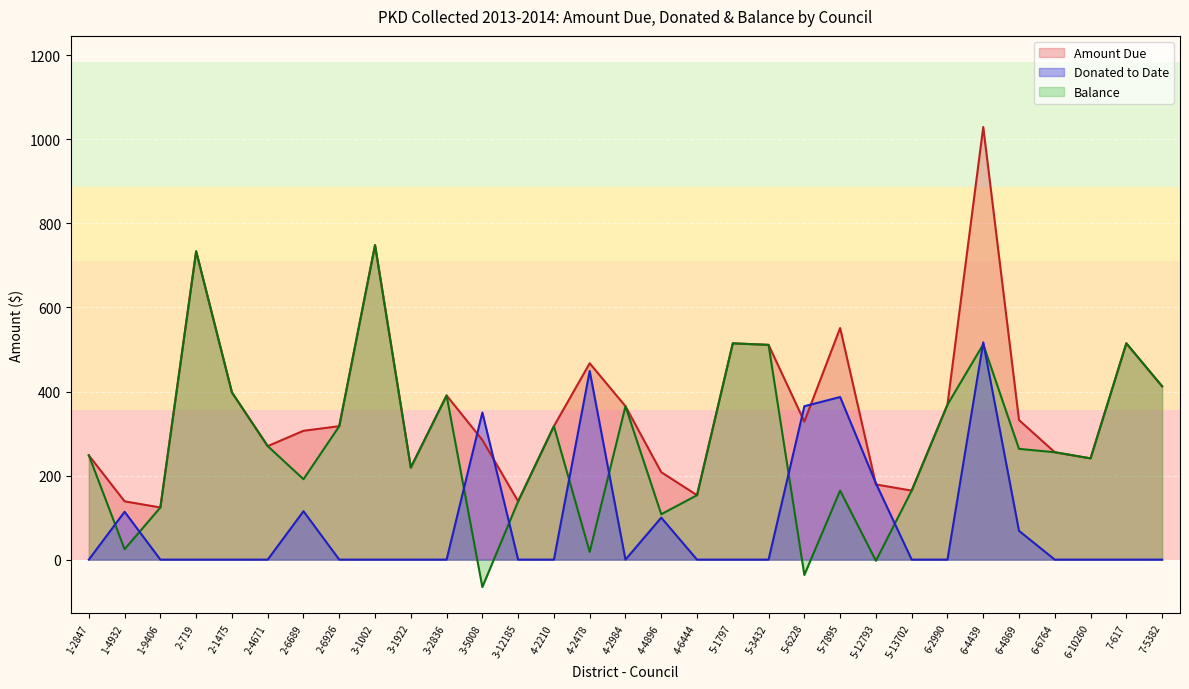

What are all the series names shown in the legend?

Amount Due, Donated to Date, Balance